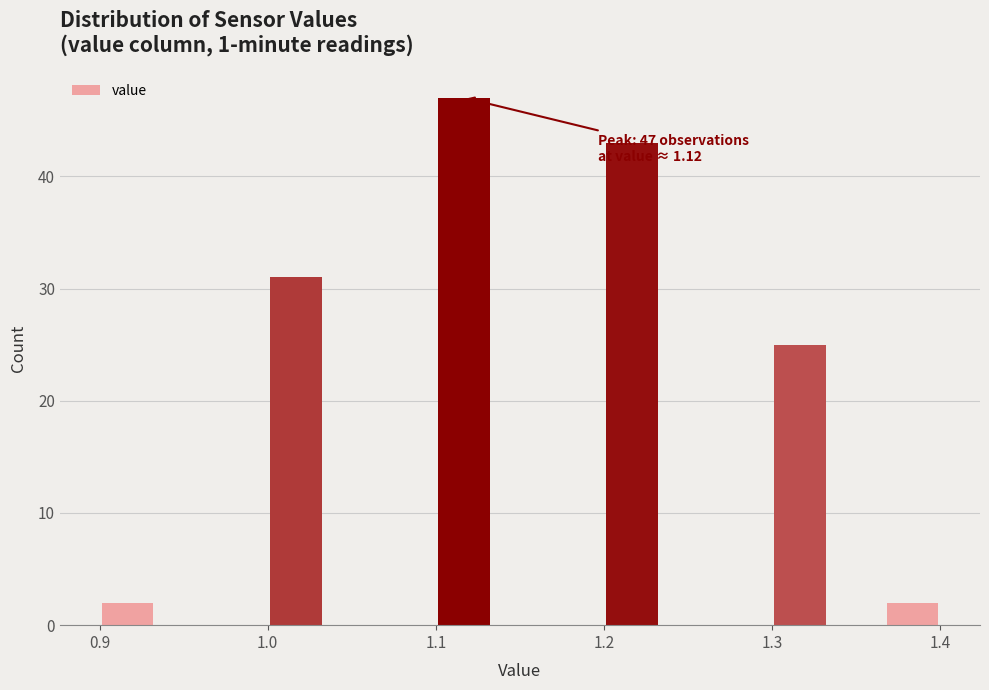

Around what value on the x-axis is the tallest bar? Give the approximate position of its centre, as read against the axis.

1.12